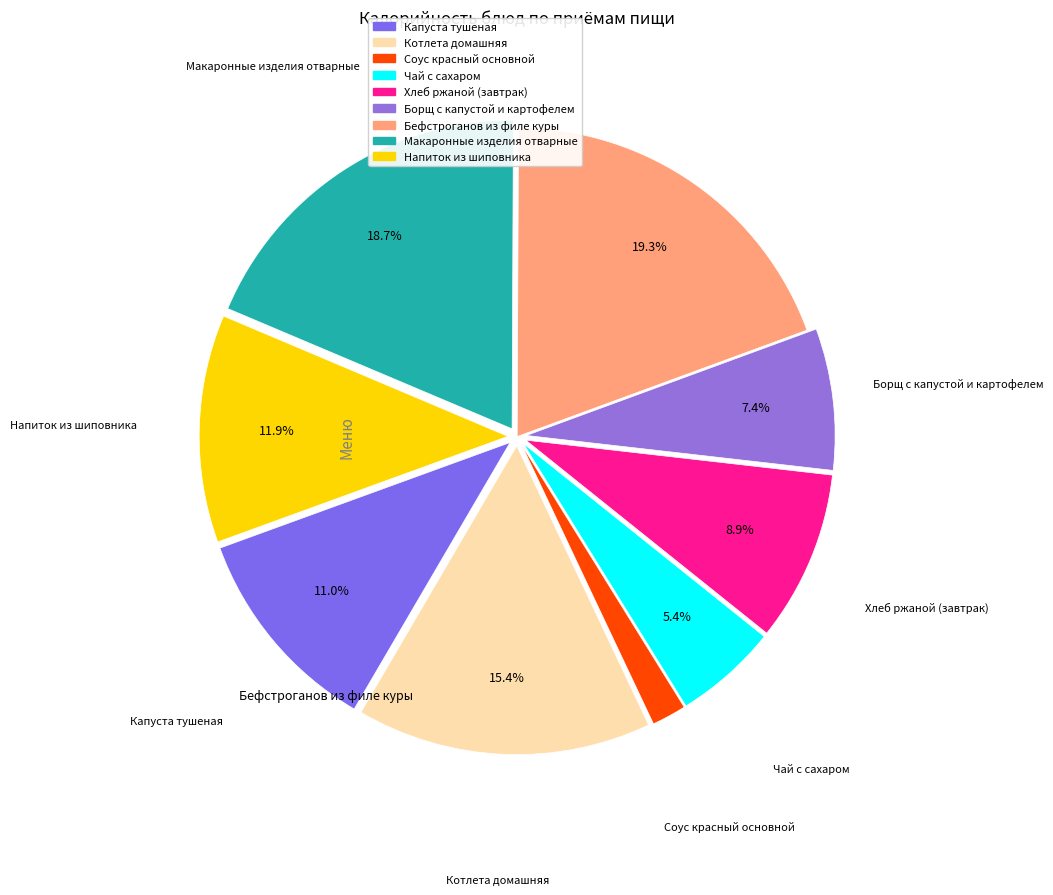

Between Хлеб ржаной (завтрак) and Напиток из шиповника, which is larger?

Напиток из шиповника